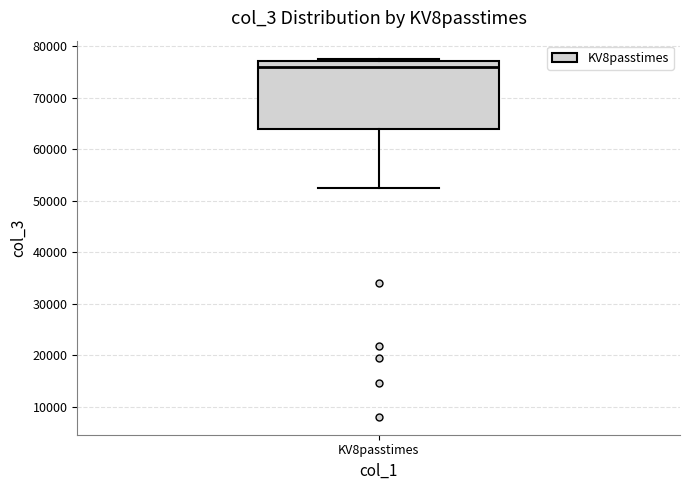

Read this box plot against the y-axis: the position of the median line, the range covered by the box, and the ends of both whiskers. The values are not printed on the chart, so give them approximately, as read against the axis.

median 76000, box 64000 to 77000, whiskers 52000 to 78000